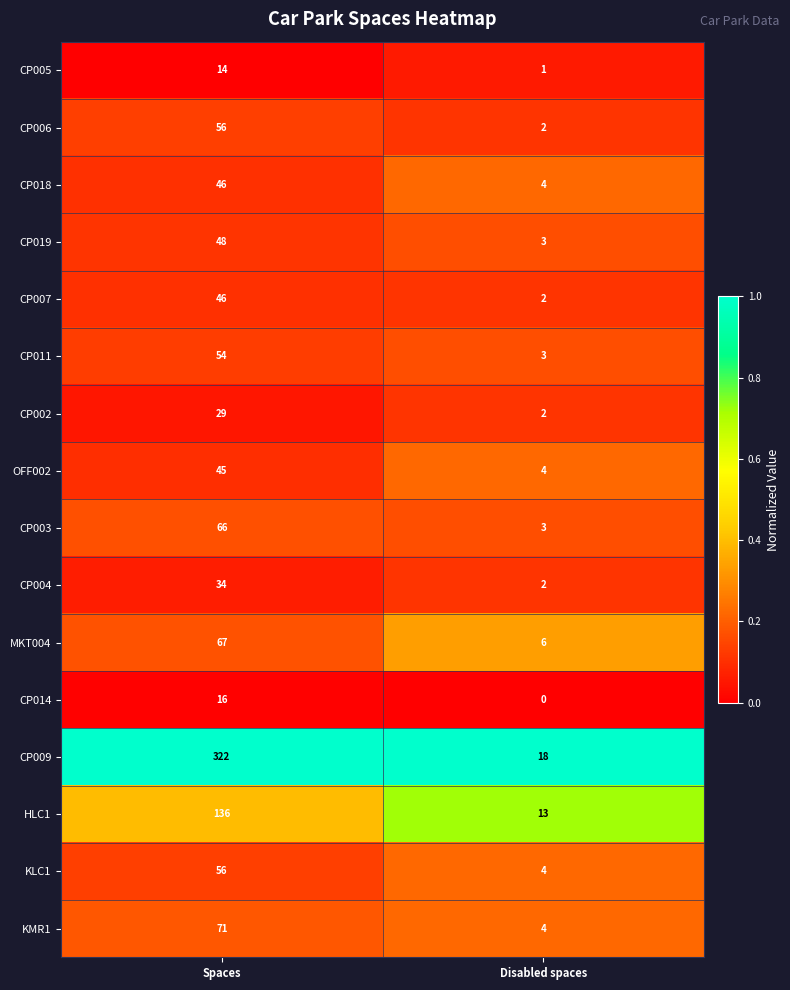

At which category is the sum across all series the highest?

Spaces